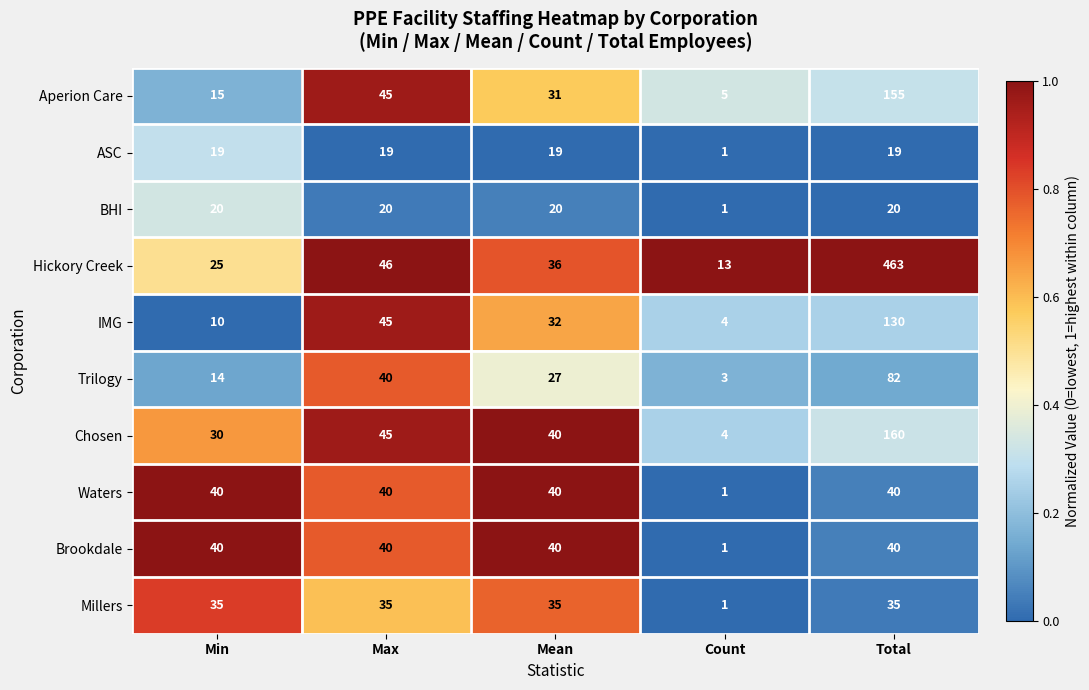

What is the approximate value of Trilogy at Max, to the nearest 10?

40